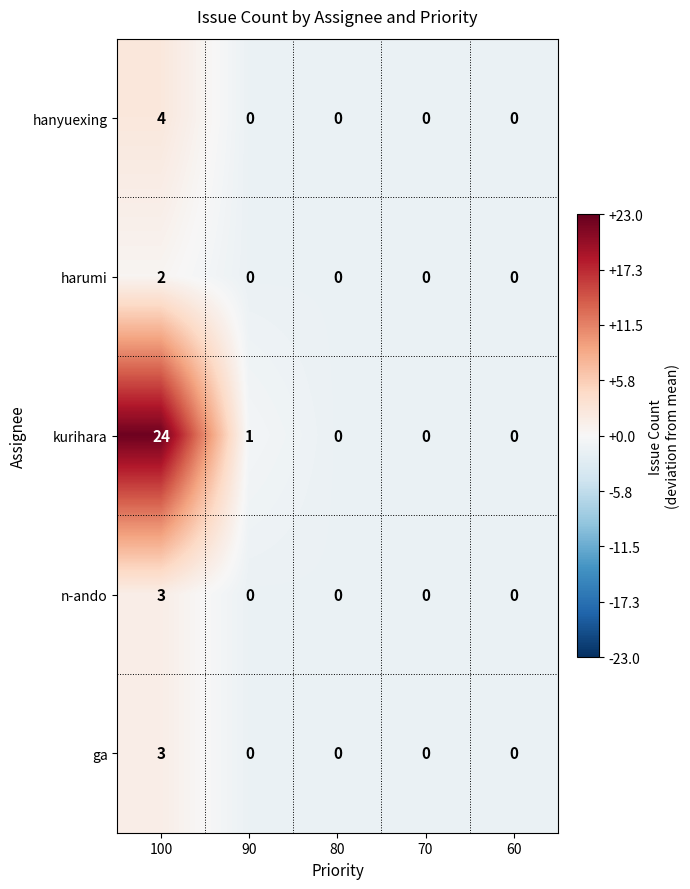

How many categories are shown in the chart?

5